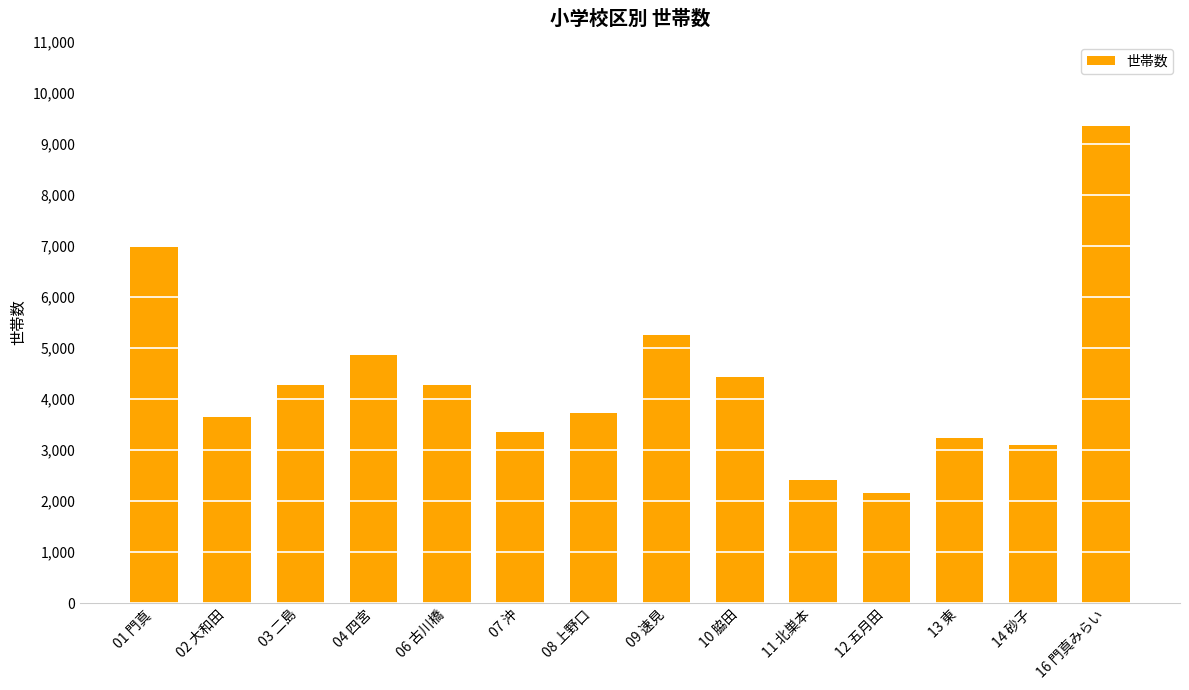

What is the sum of all values?

61077